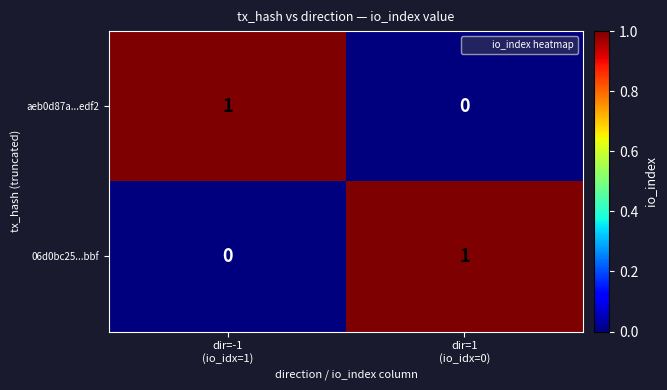

At how many categories does at least one series exceed 0?

2